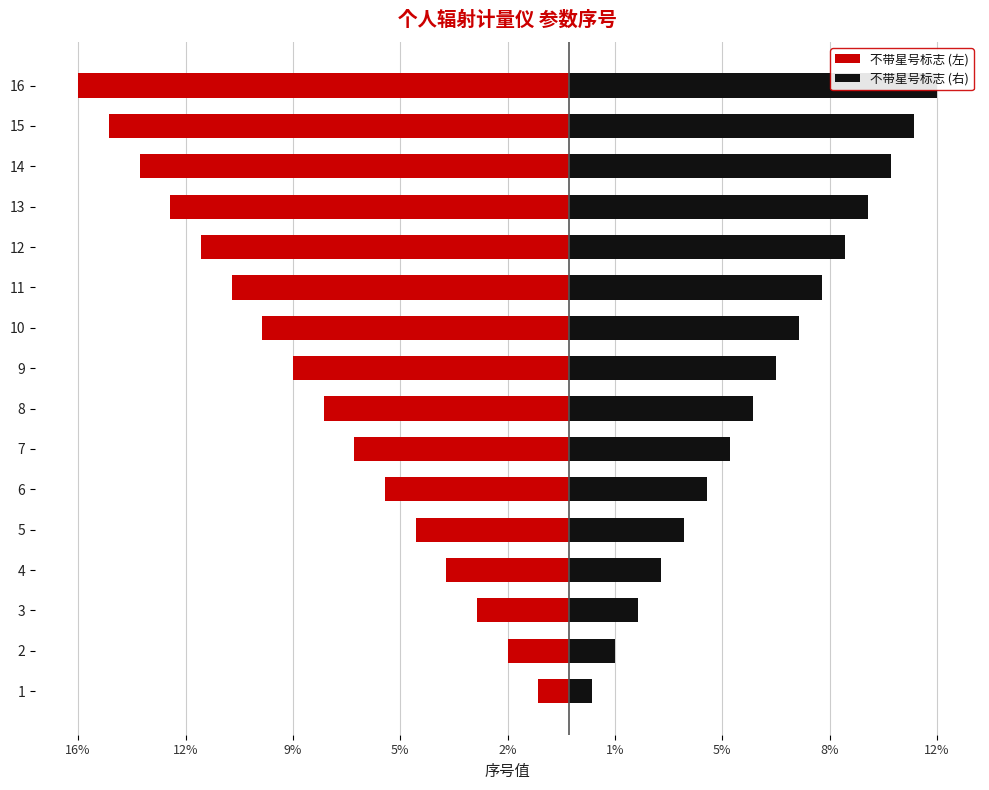

What is the total value across all series at 11?

-2.8